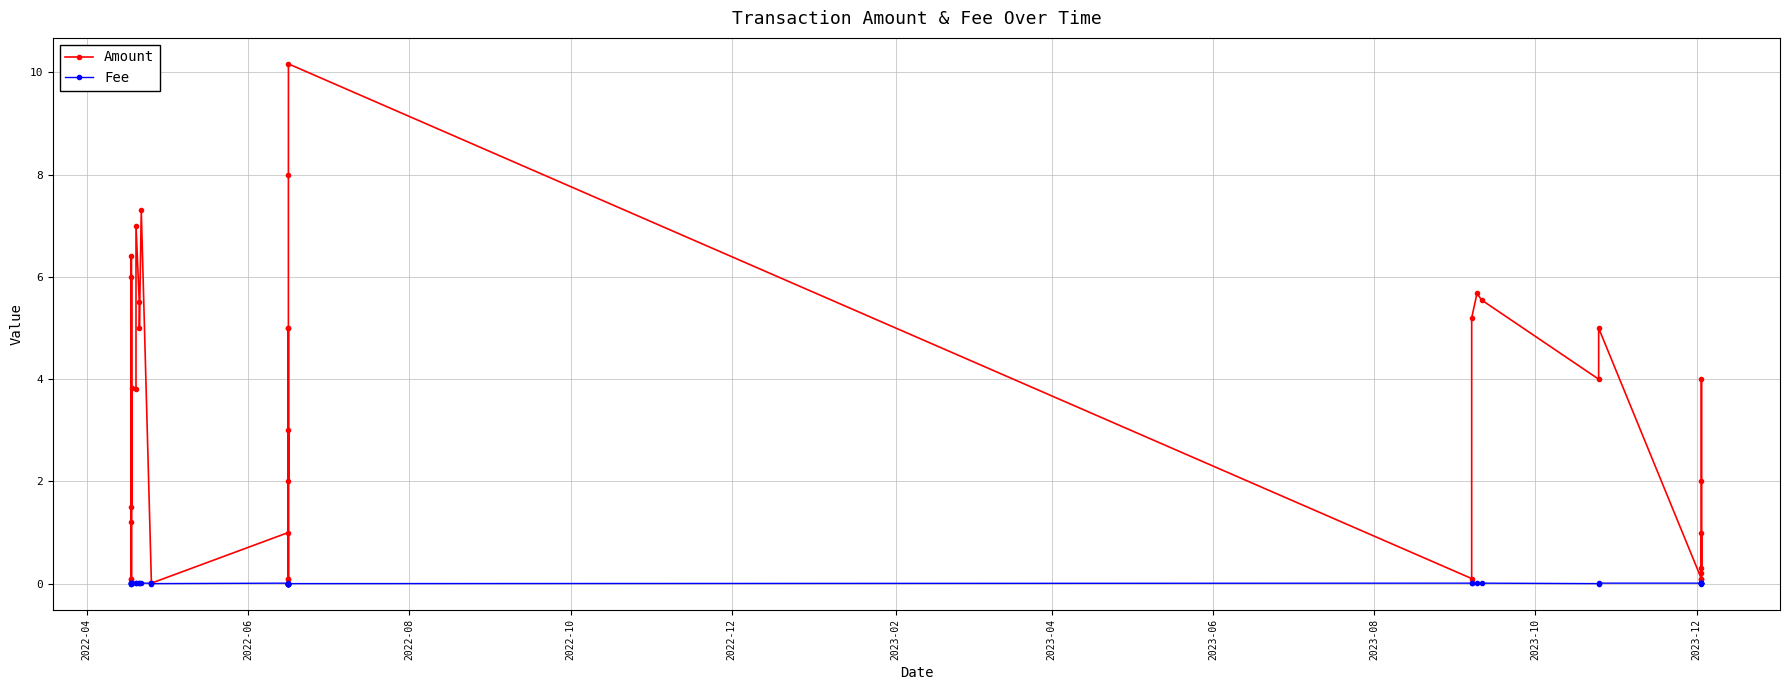

What are all the series names shown in the legend?

Amount, Fee